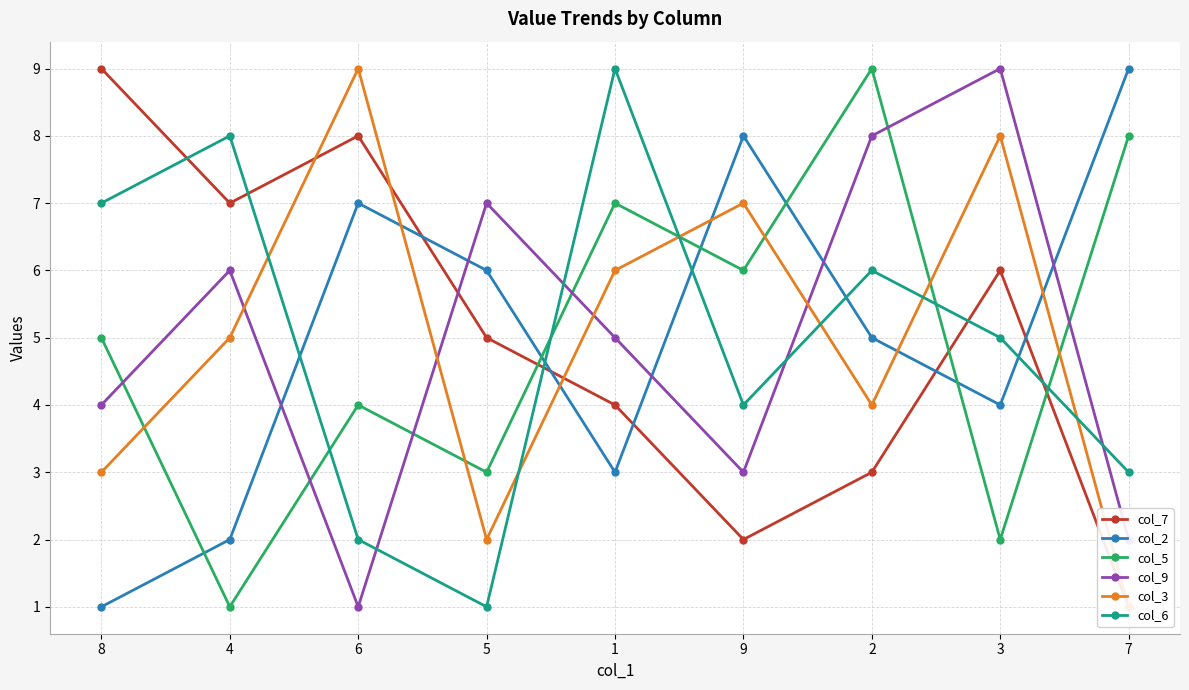

What is the difference between the highest and lowest values at 8?

8